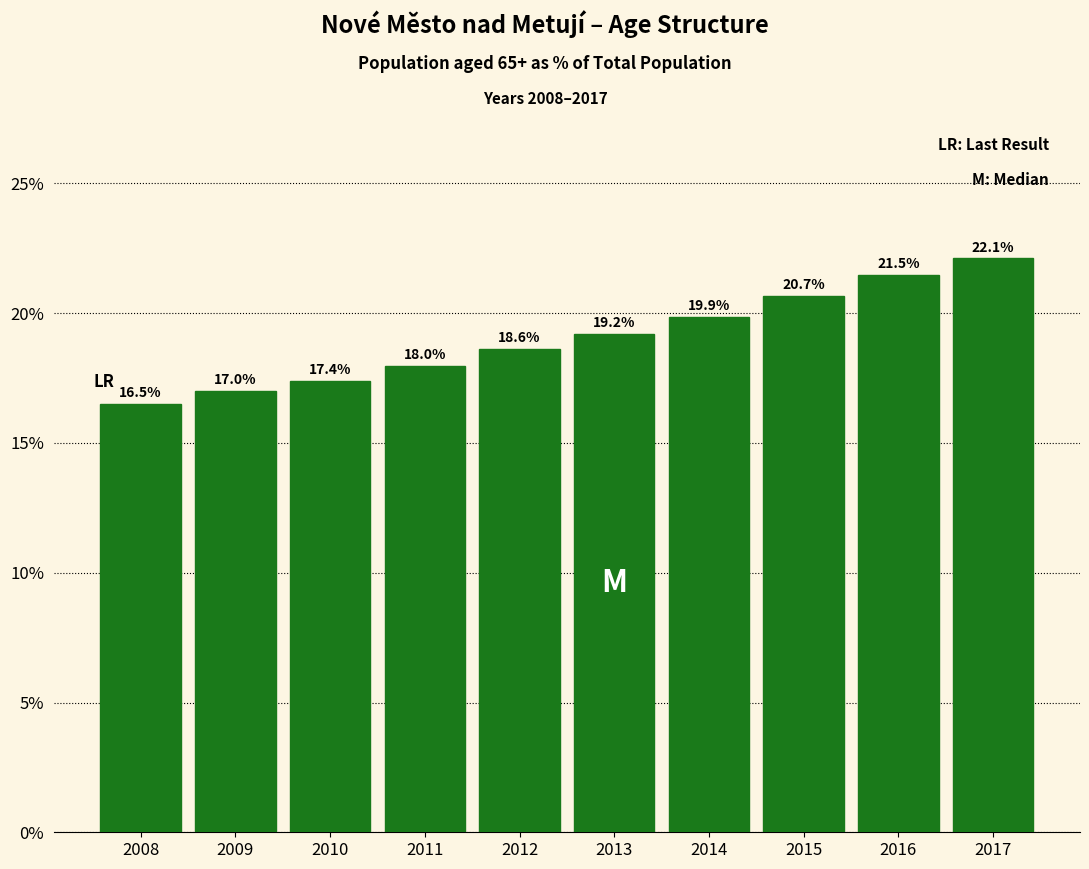

Reading left to right, what are all the values shown in this chart?

16.5	17.0	17.4	18.0	18.6	19.2	19.9	20.7	21.5	22.1